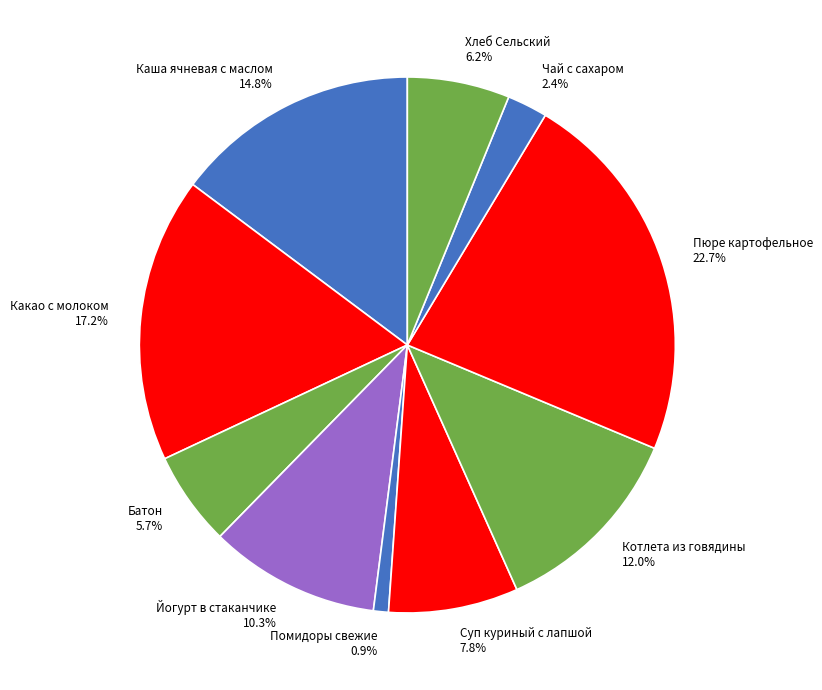

Is it true that Хлеб Сельский is 21% of the pie?

False